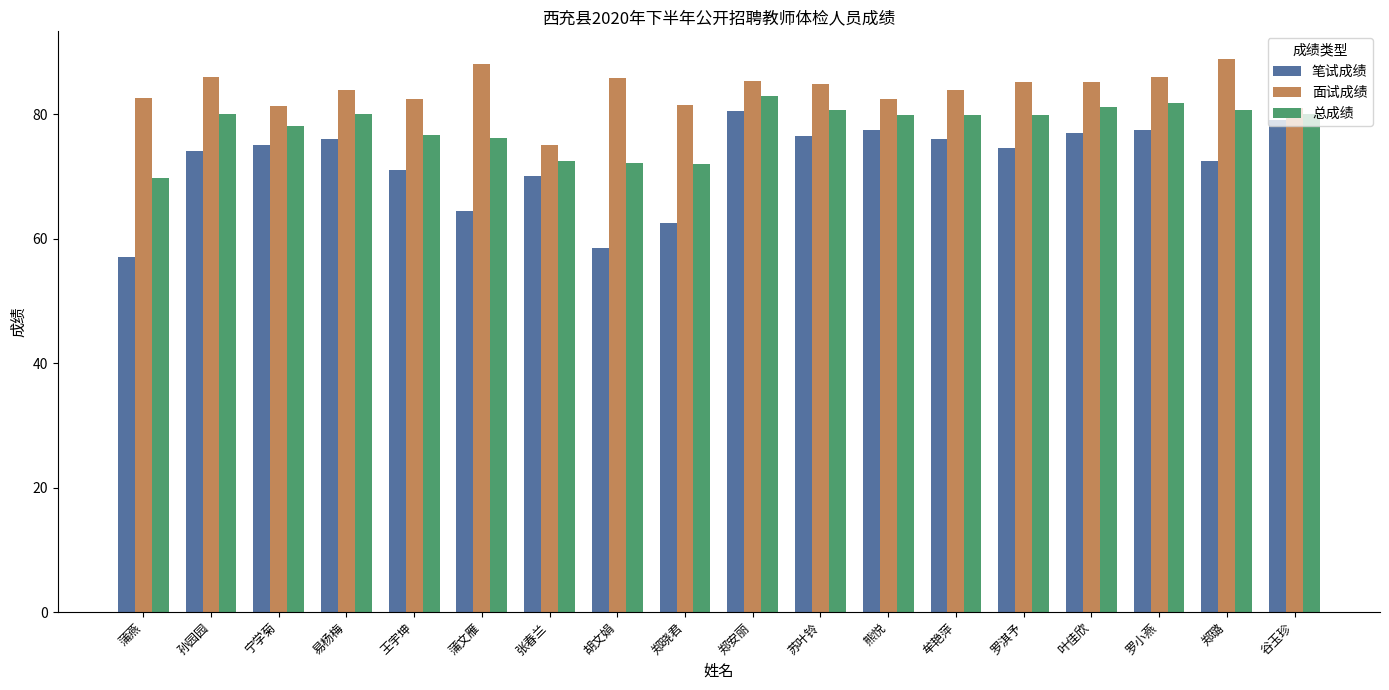

True or false: 面试成绩 has a value of 42.4 at 苏叶铃.

False